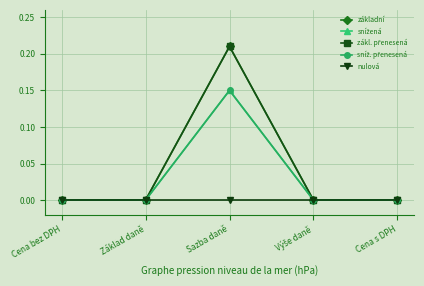

What position from the left is Výše daně?

4